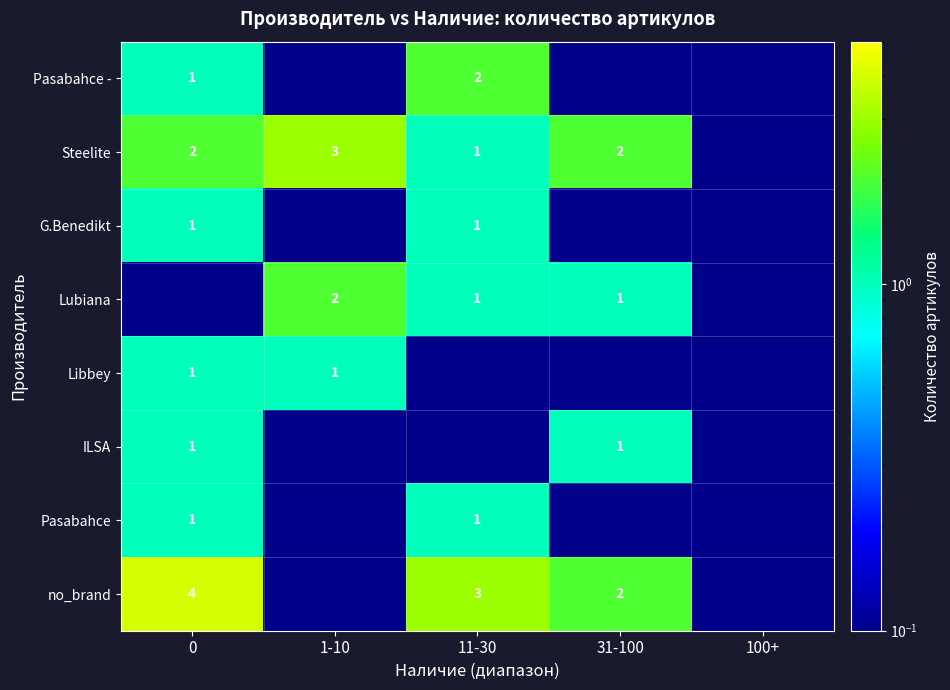

What is the minimum value for no_brand?

0.1